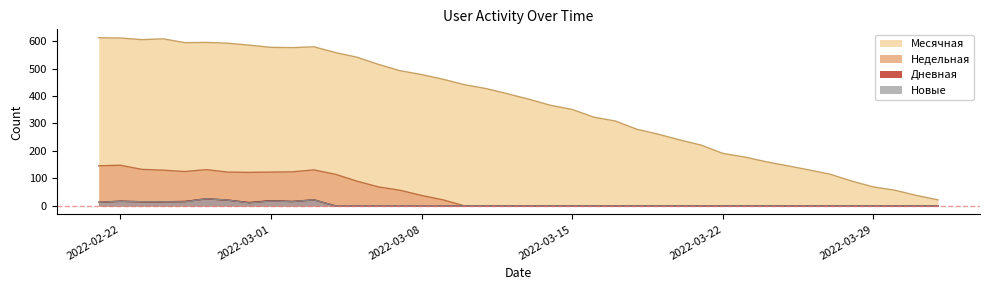

What is the maximum value shown in the chart?

612